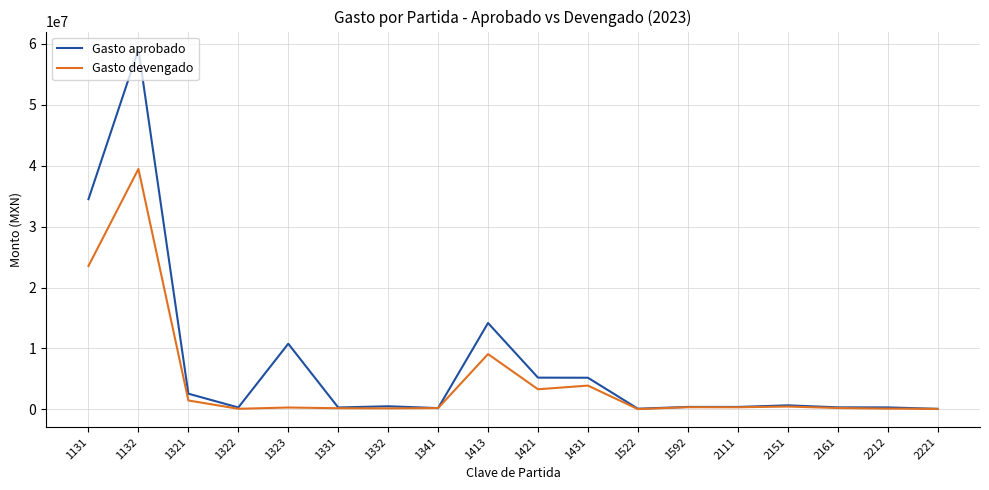

What are all the series names shown in the legend?

Gasto aprobado, Gasto devengado